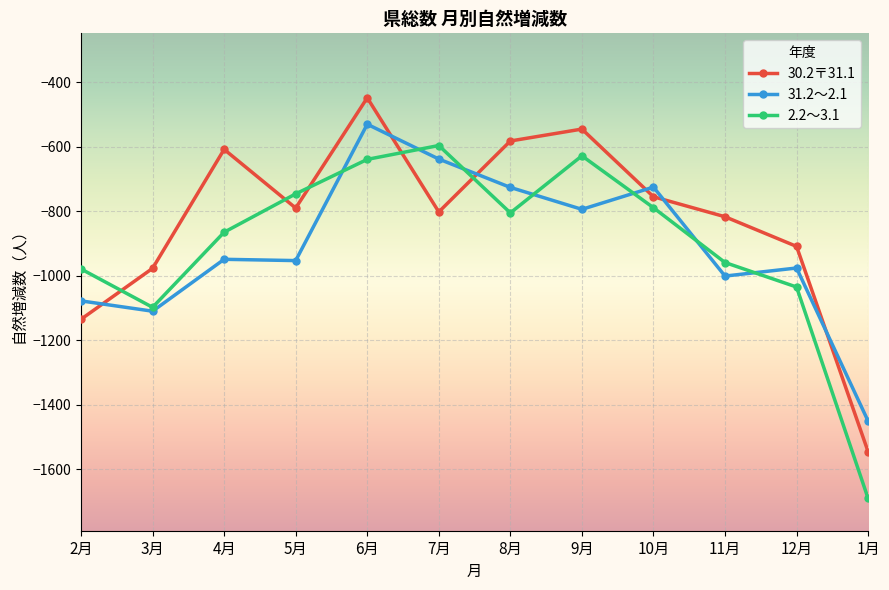

True or false: 31.2～2.1 and 30.2〒31.1 intersect in this chart.

True